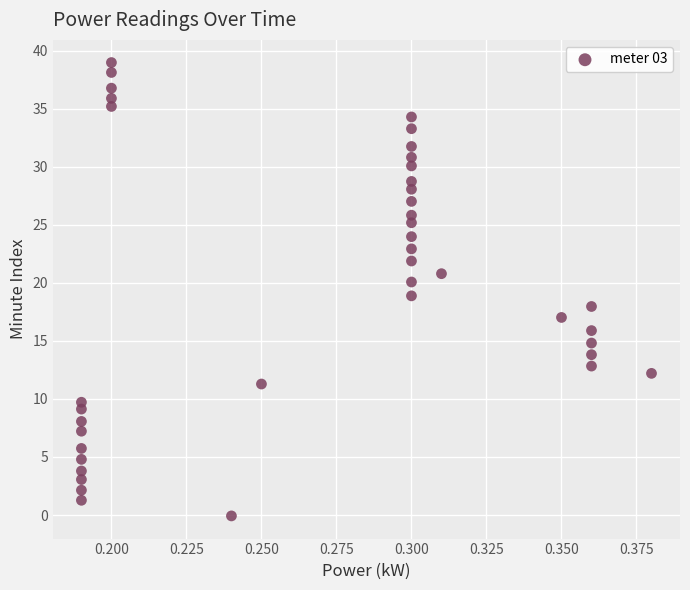

What is the range of Y values (max minus min)?

39.0